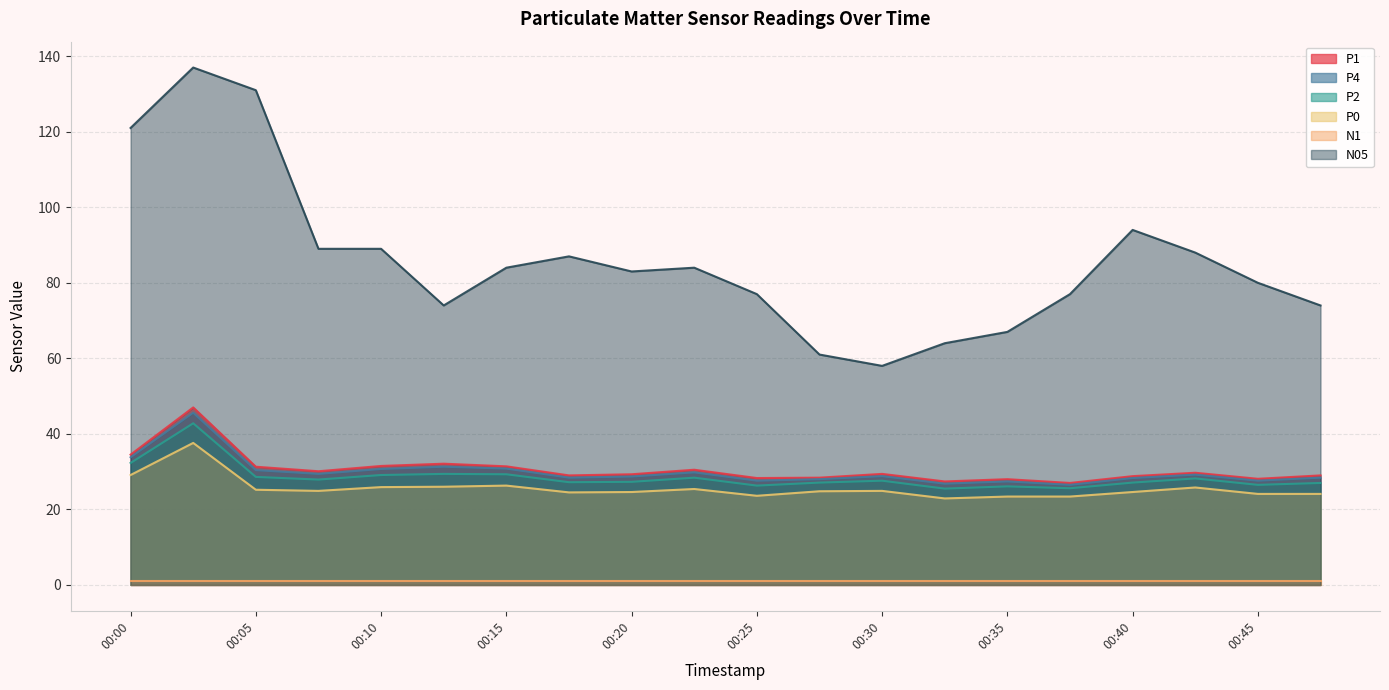

What is the sum of all P2 values?

569.3